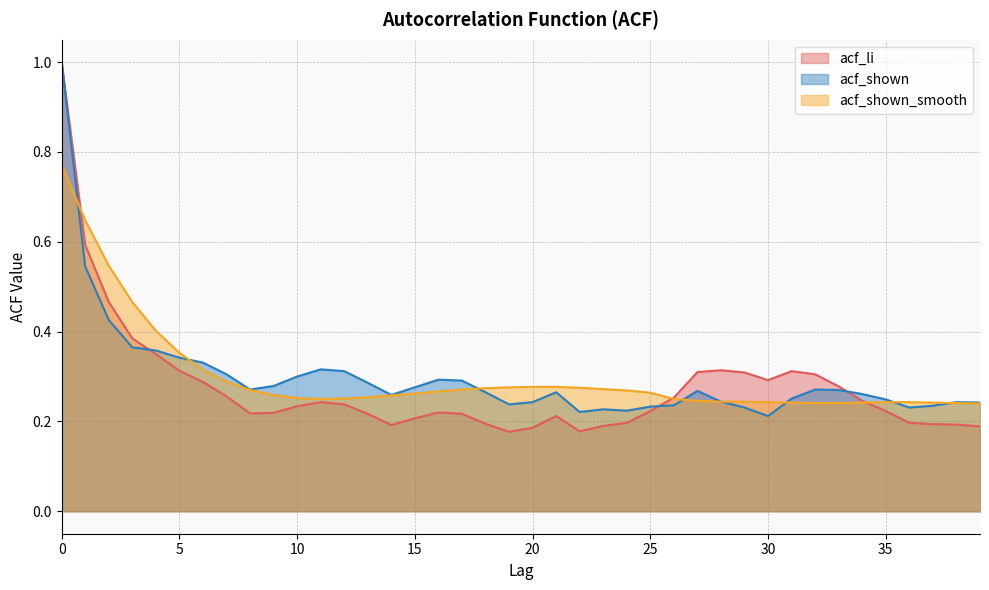

What is the value of the acf_shown point at the 31st from the left?

0.2